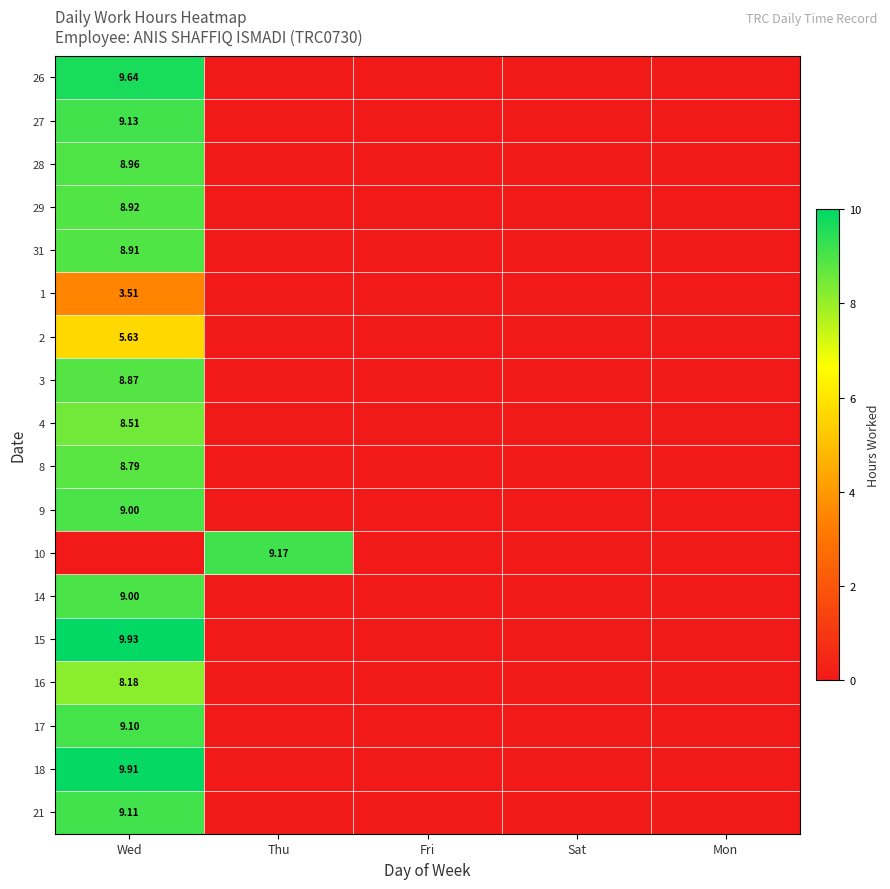

What is the difference between the 17 values at Thu and Wed?

9.1